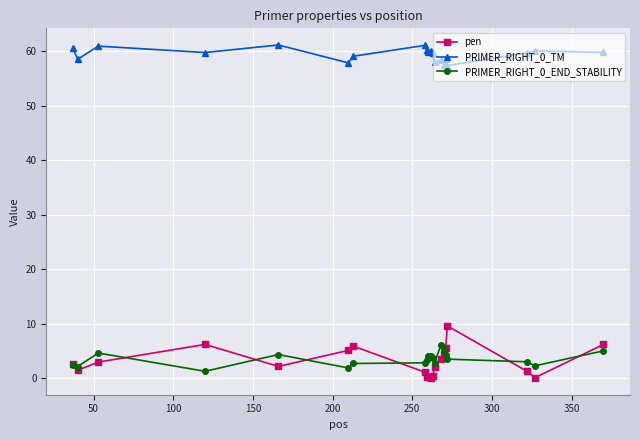

In PRIMER_RIGHT_0_TM, how many points are higher than both neighbors (excluding endpoints)?

7